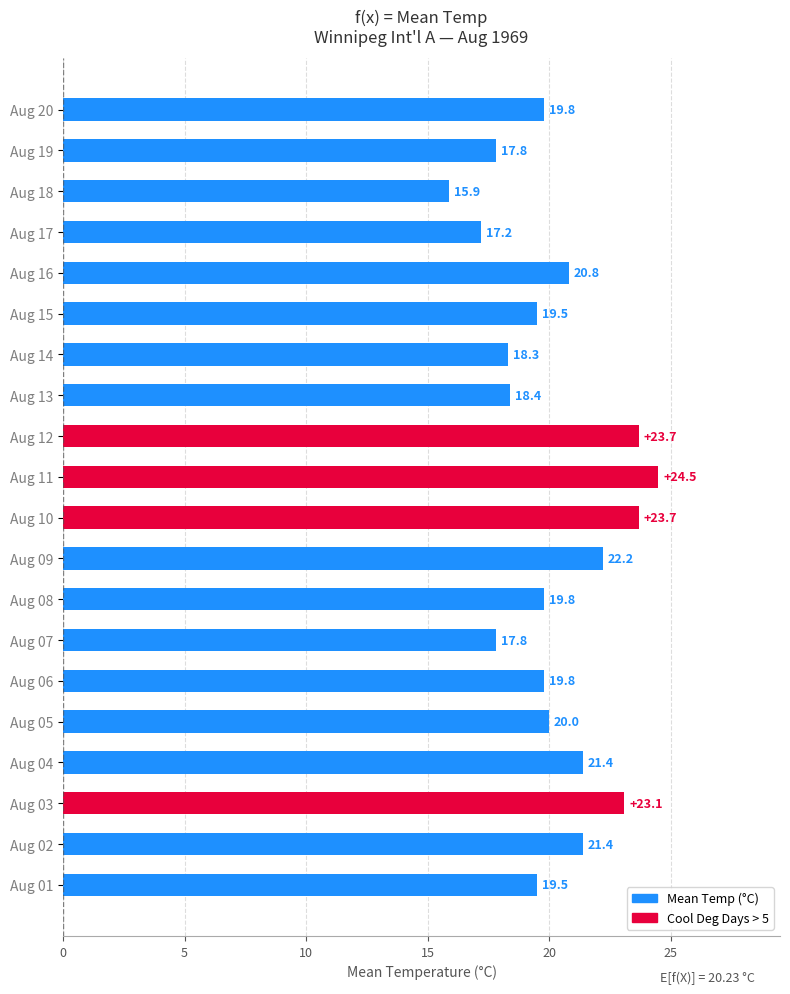

Reading top to bottom, what are all the values shown in this chart?

19.8	17.8	15.9	17.2	20.8	19.5	18.3	18.4	23.7	24.5	23.7	22.2	19.8	17.8	19.8	20.0	21.4	23.1	21.4	19.5